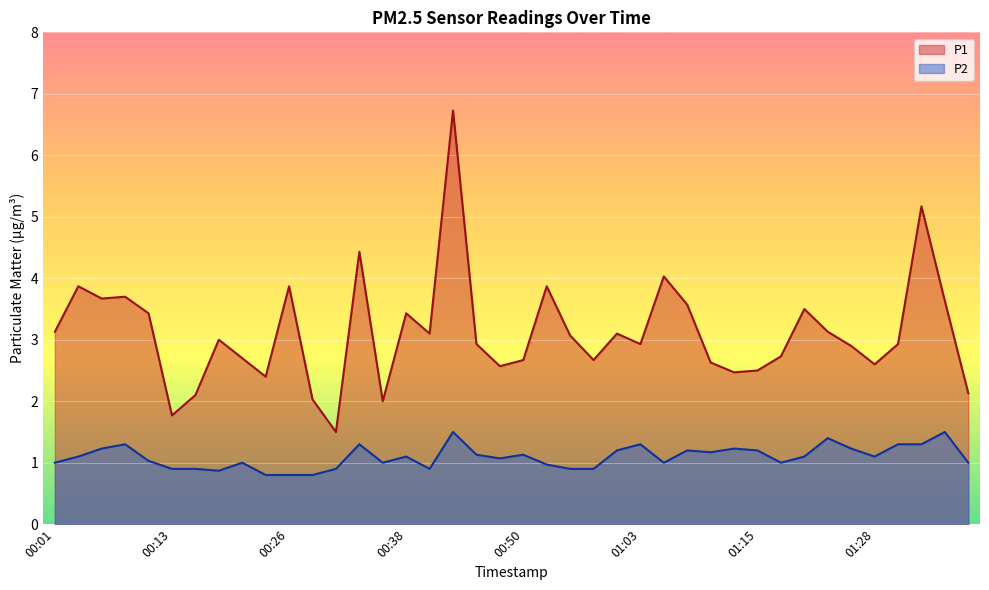

Rank the categories by P2 value from lowest to highest.

00:23, 00:26, 00:28, 00:18, 00:13, 00:16, 00:31, 00:41, 00:55, 00:58, 00:53, 00:01, 00:21, 00:36, 01:05, 01:18, 01:37, 00:11, 00:48, 00:04, 00:38, 01:20, 01:28, 00:46, 00:50, 01:10, 01:00, 01:08, 01:15, 00:06, 01:13, 01:25, 00:08, 00:33, 01:03, 01:30, 01:32, 01:23, 00:43, 01:35